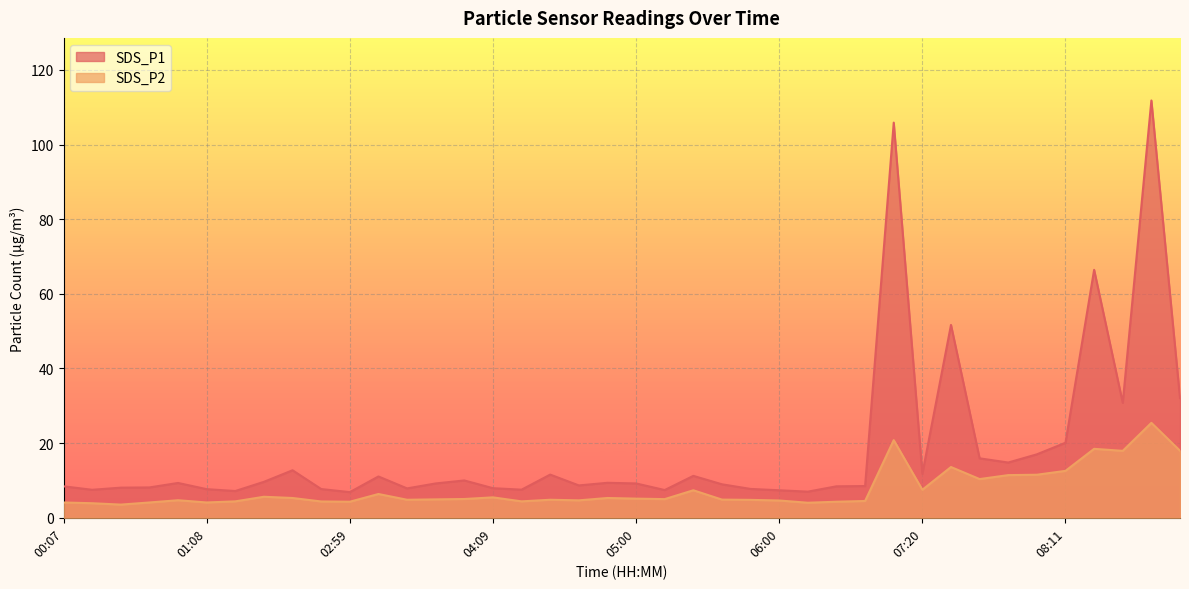

What is the smallest value displayed?

3.5